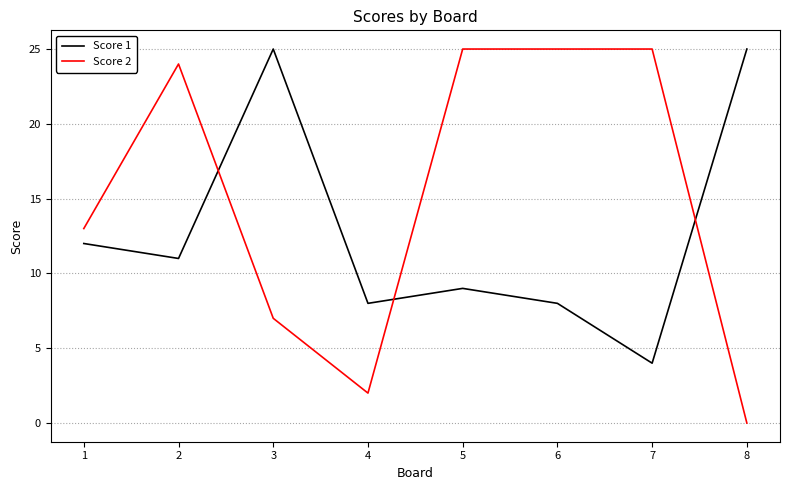

What are all the series names shown in the legend?

Score 1, Score 2